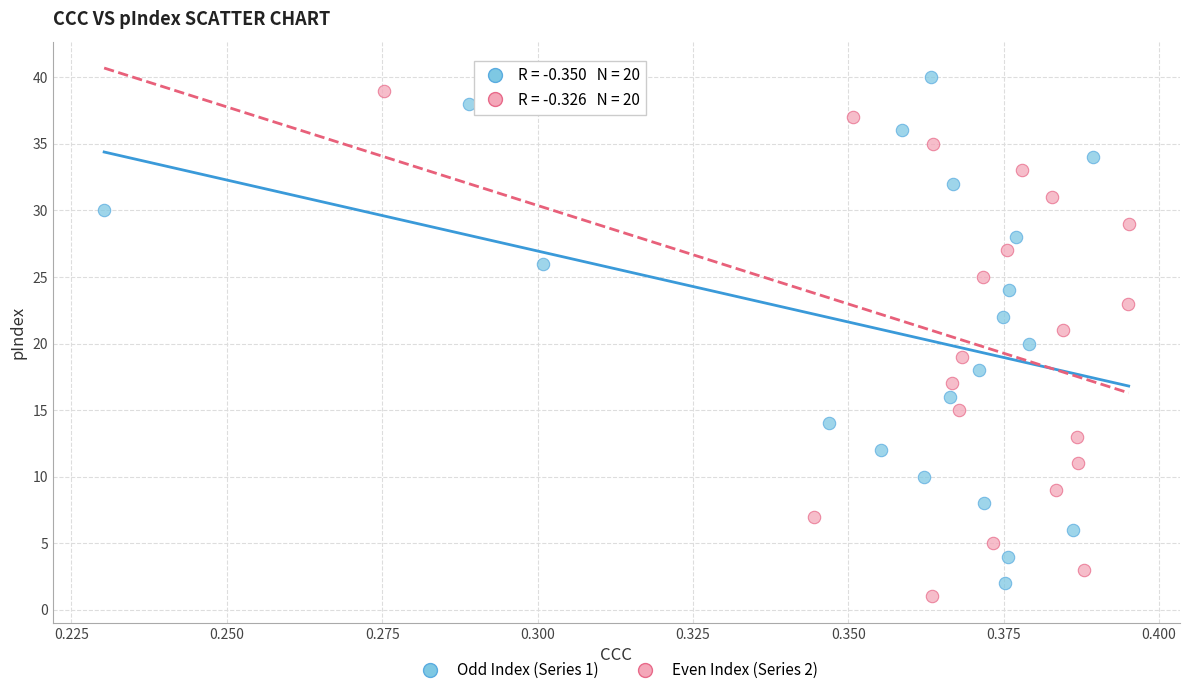

Which series reaches the minimum Y coordinate?

Even Index (Series 2)